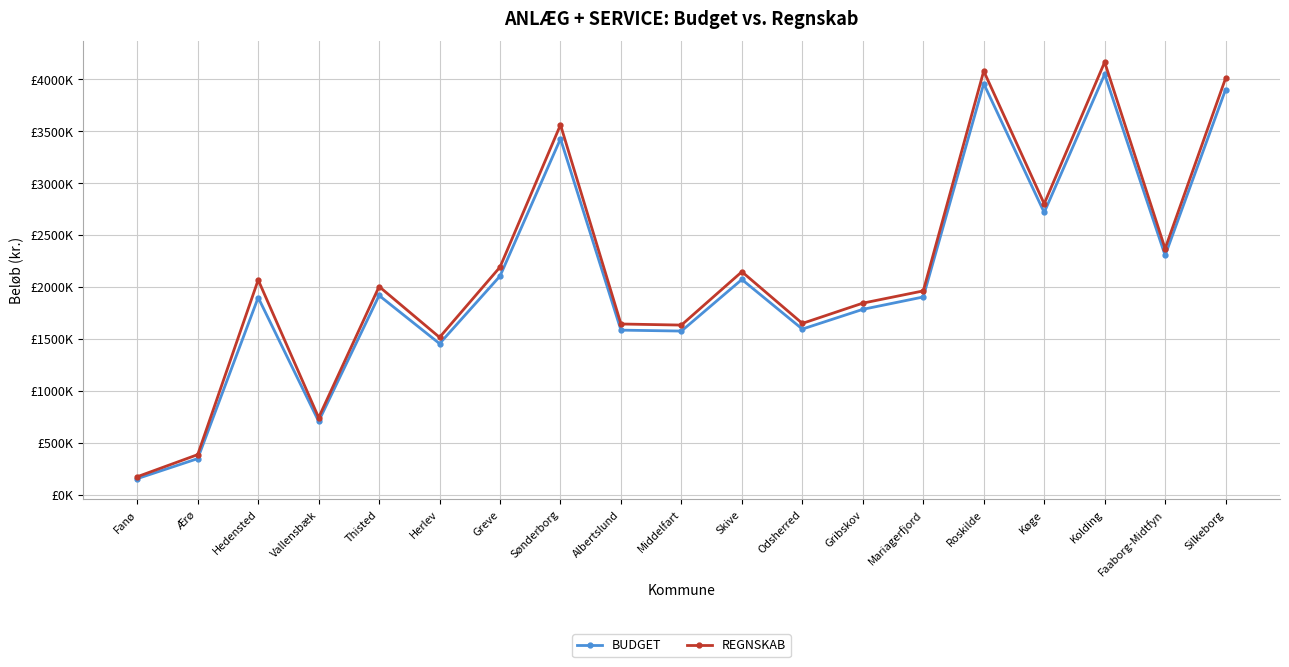

The value of BUDGET at Fanø is 77774.7. True or false?

False